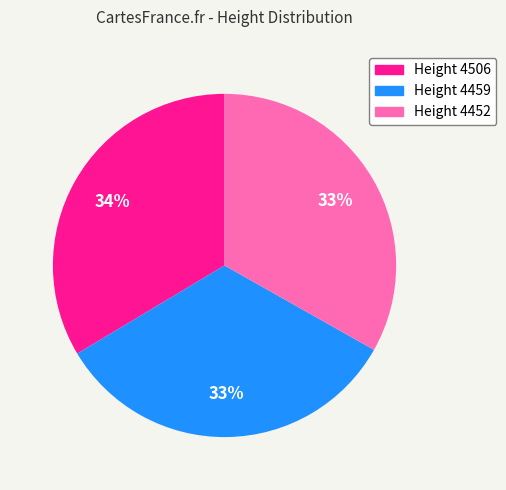

To the nearest percent, what is the average slice percentage?

33%